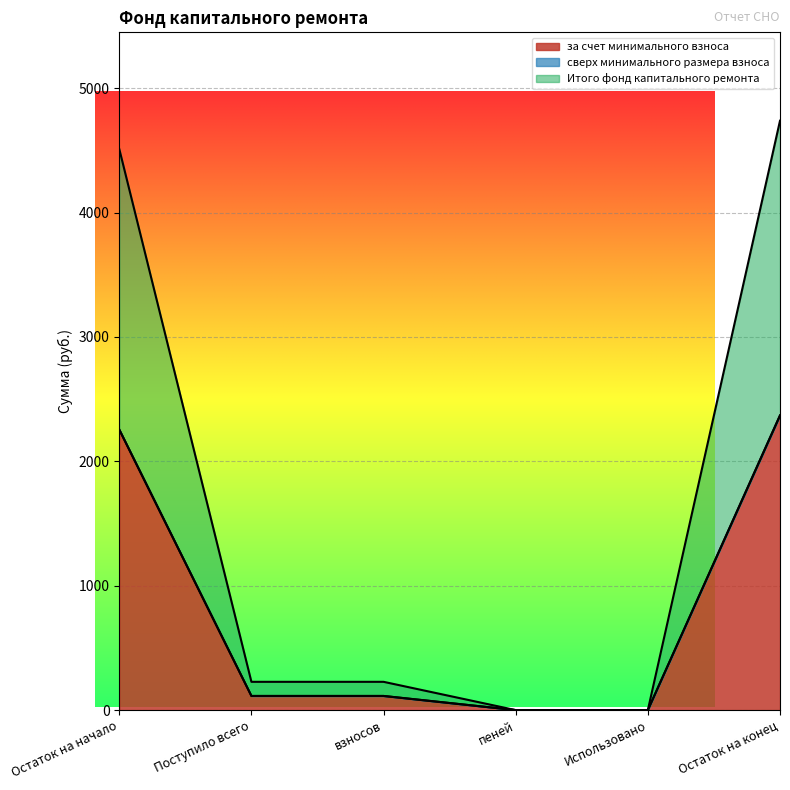

Rank the series at Остаток на начало from lowest to highest value.

за счет минимального взноса, Итого фонд капитального ремонта